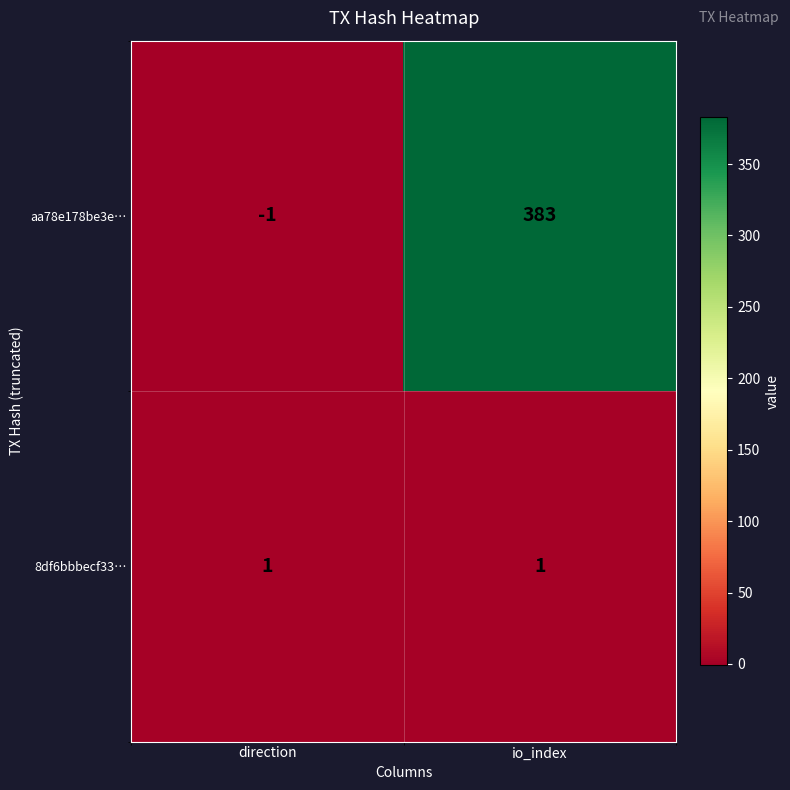

Reading right to left, transcribe all the data shown in this chart.

aa78e178be3e…: io_index=383	direction=-1
8df6bbbecf33…: io_index=1	direction=1